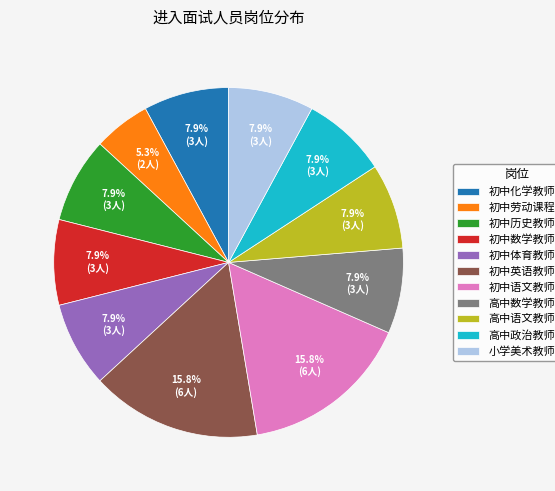

Count the number of slices in the pie.

11